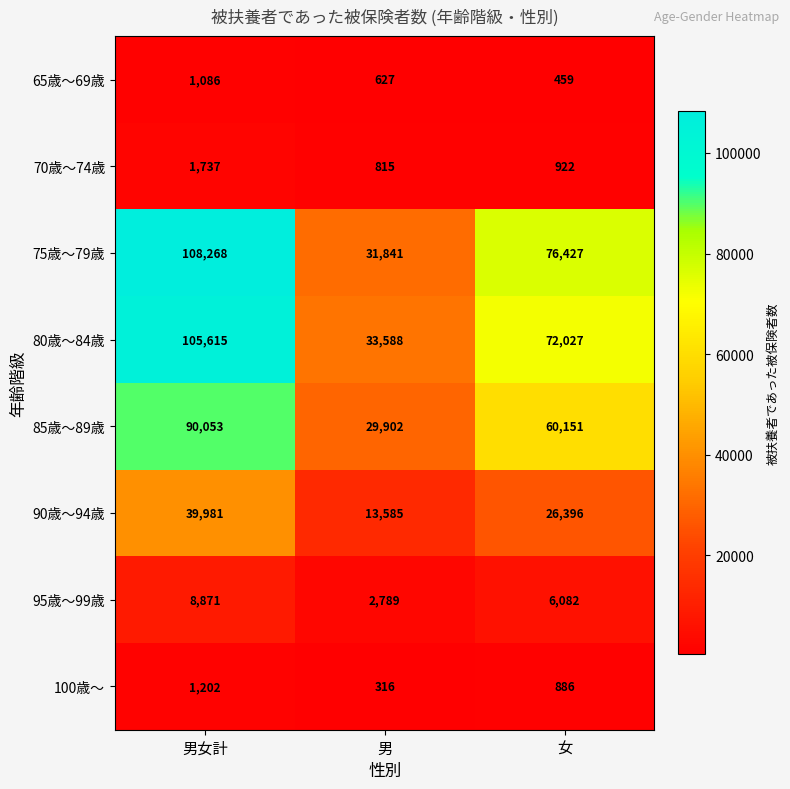

Reading left to right, transcribe all the data shown in this chart.

65歳～69歳: 男女計=1086	男=627	女=459
70歳～74歳: 男女計=1737	男=815	女=922
75歳～79歳: 男女計=108268	男=31841	女=76427
80歳～84歳: 男女計=105615	男=33588	女=72027
85歳～89歳: 男女計=90053	男=29902	女=60151
90歳～94歳: 男女計=39981	男=13585	女=26396
95歳～99歳: 男女計=8871	男=2789	女=6082
100歳～: 男女計=1202	男=316	女=886